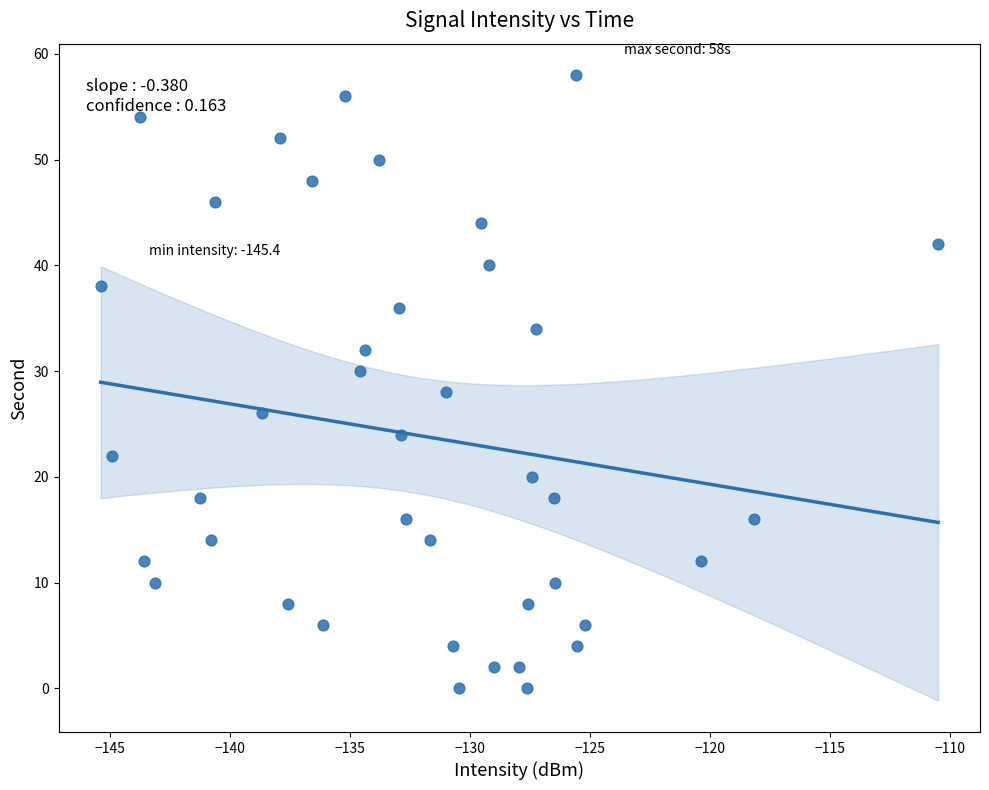

What is the range of Y values (max minus min)?

58